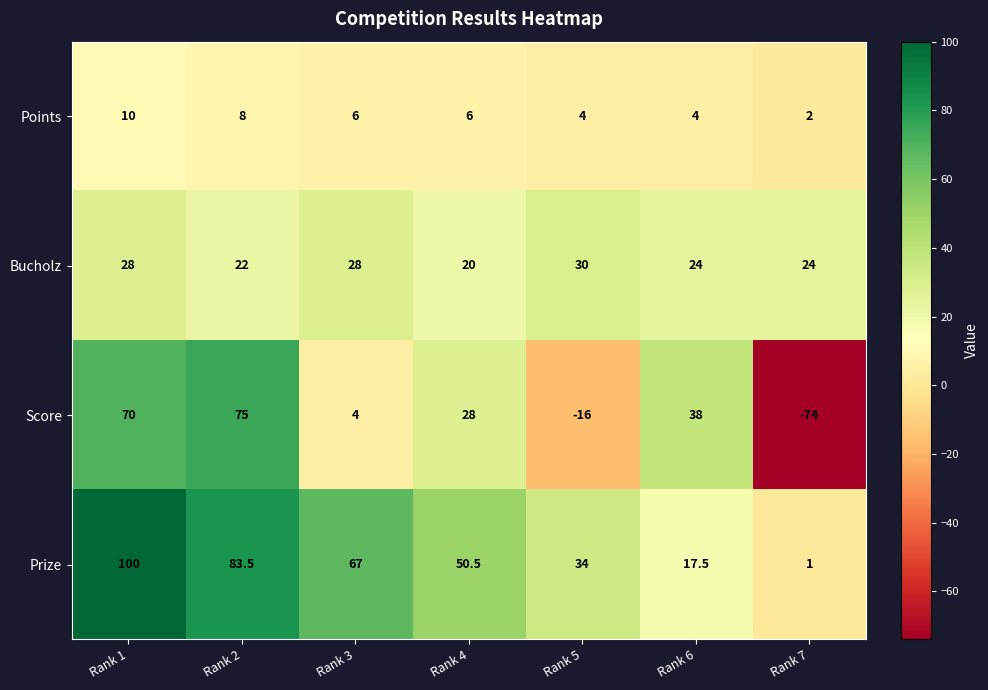

How many data points does each series have?

7